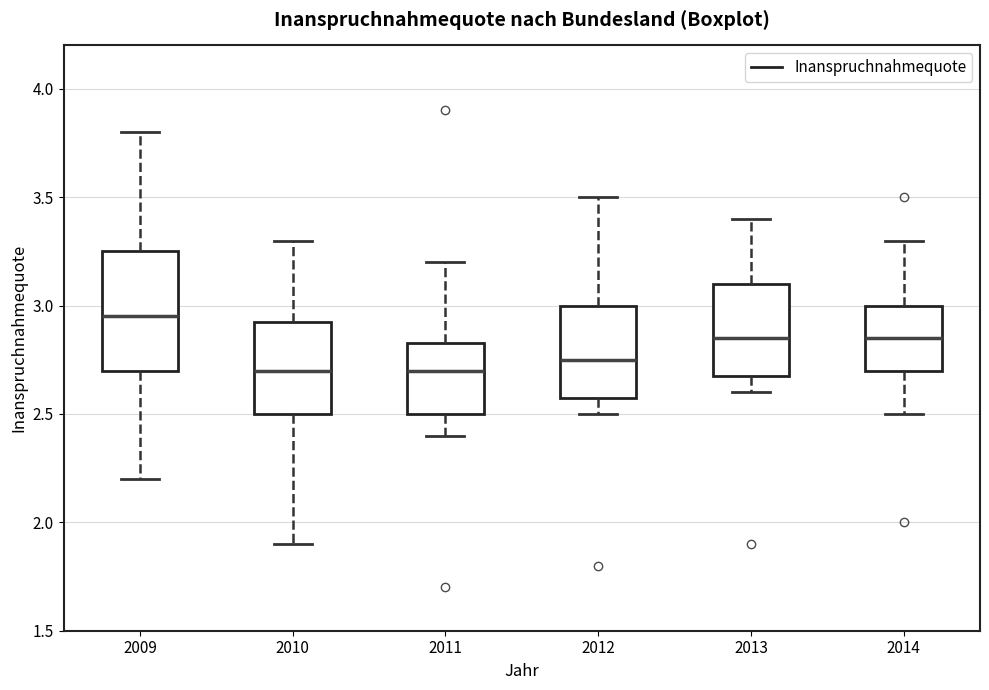

Reading left to right, read every box against the y-axis: the position of its median line, the range the box covers, and the ends of its whiskers. The values are not printed on the chart, so give them approximately, as read against the axis.

2009: median 2.95, box 2.70 to 3.25, whiskers 2.20 to 3.80
2010: median 2.70, box 2.50 to 2.95, whiskers 1.90 to 3.30
2011: median 2.70, box 2.50 to 2.85, whiskers 2.40 to 3.20
2012: median 2.75, box 2.60 to 3.00, whiskers 2.50 to 3.50
2013: median 2.85, box 2.70 to 3.10, whiskers 2.60 to 3.40
2014: median 2.85, box 2.70 to 3.00, whiskers 2.50 to 3.30